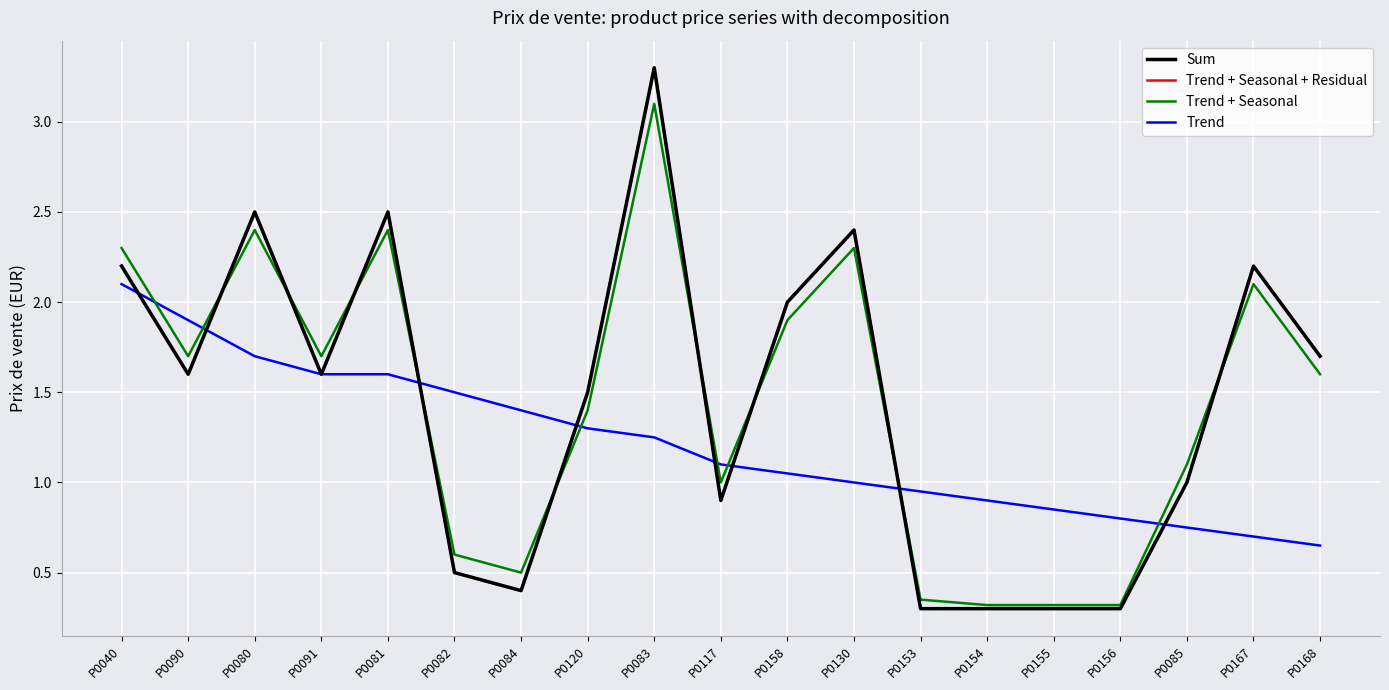

How many lines are shown in the chart?

4